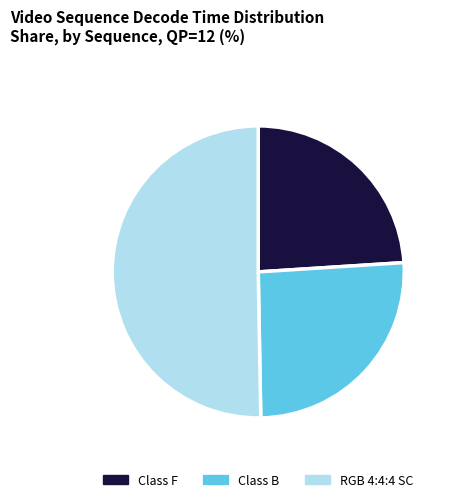

Approximately how many times larger is the value at Class F compared to Class B?

0.9